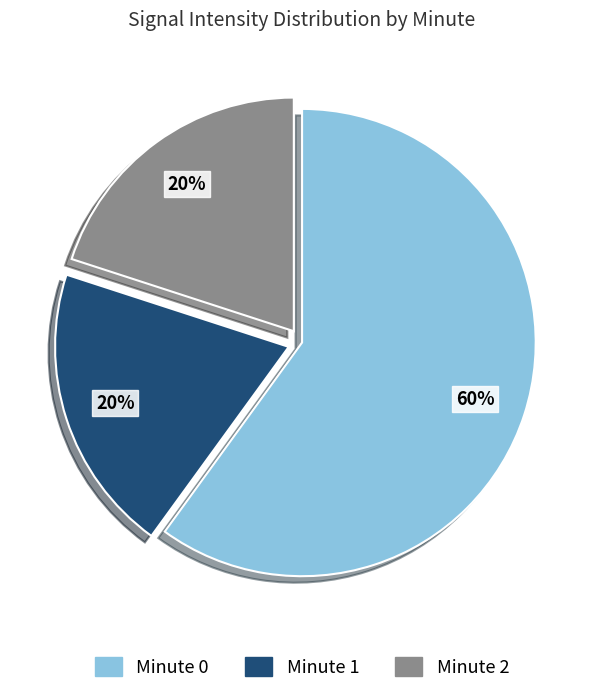

To the nearest percent, what is the combined percentage of Minute 2 and Minute 0?

80%